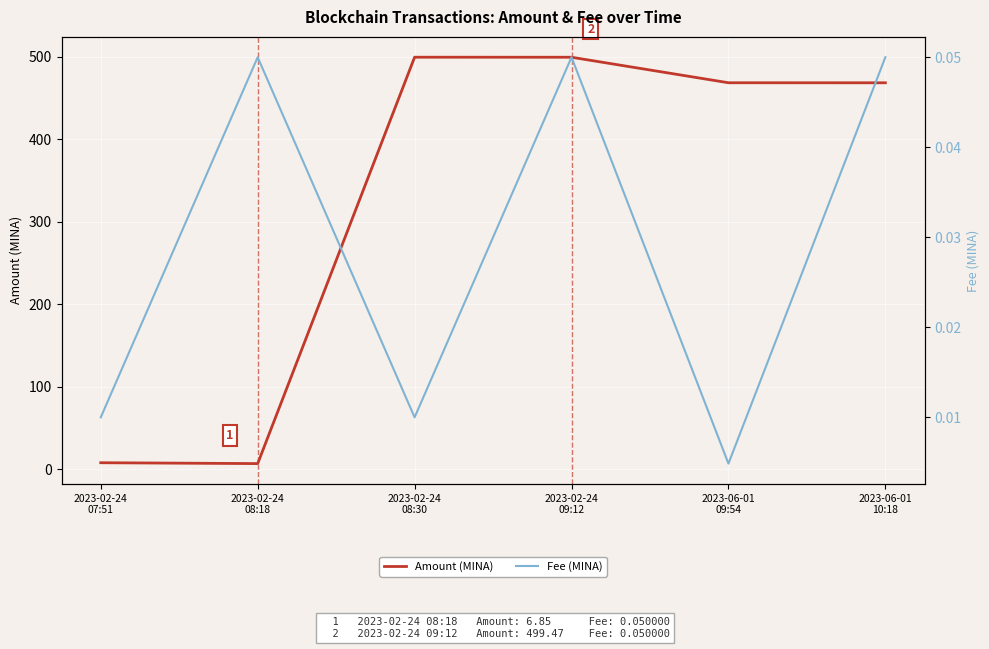

True or false: Fee (MINA) has more than 0 points higher than both neighbors.

True